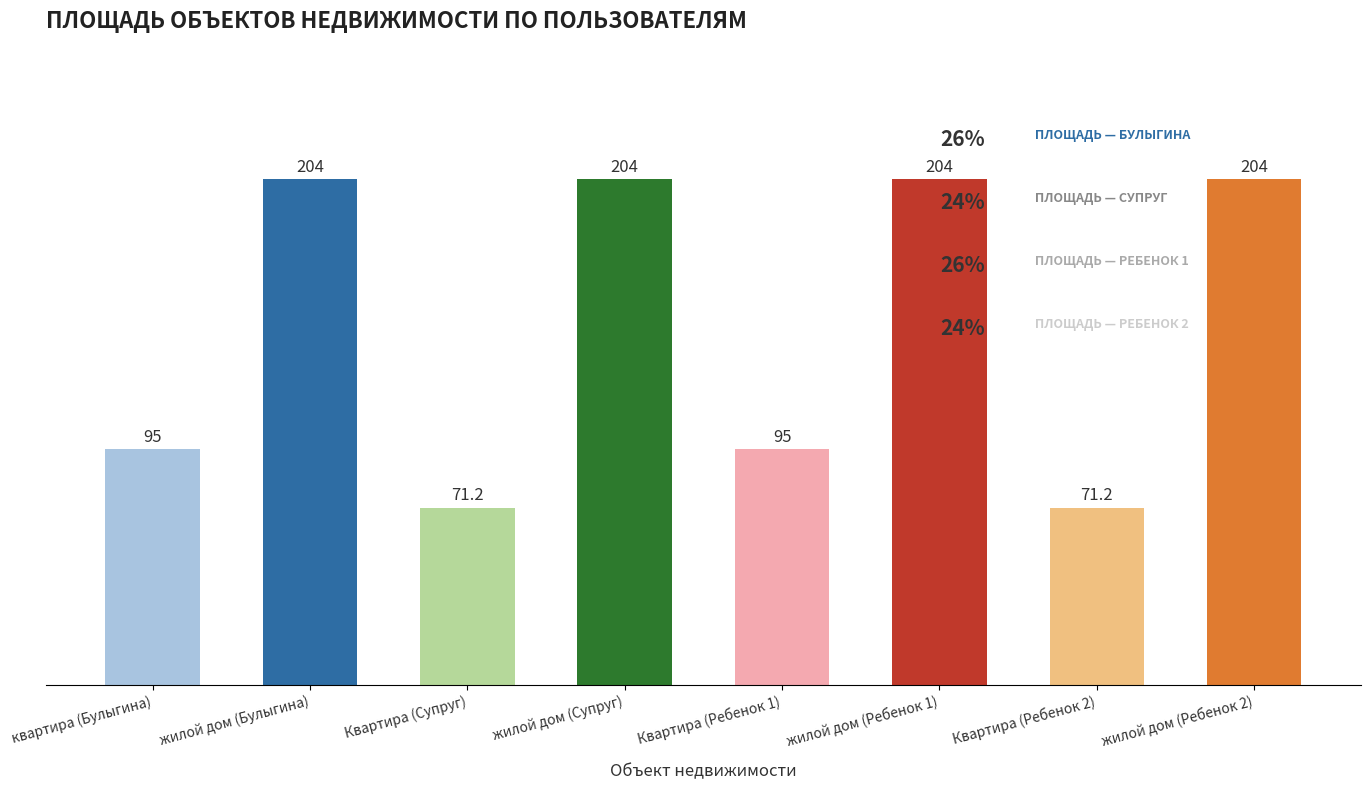

How many values are below 204?

4